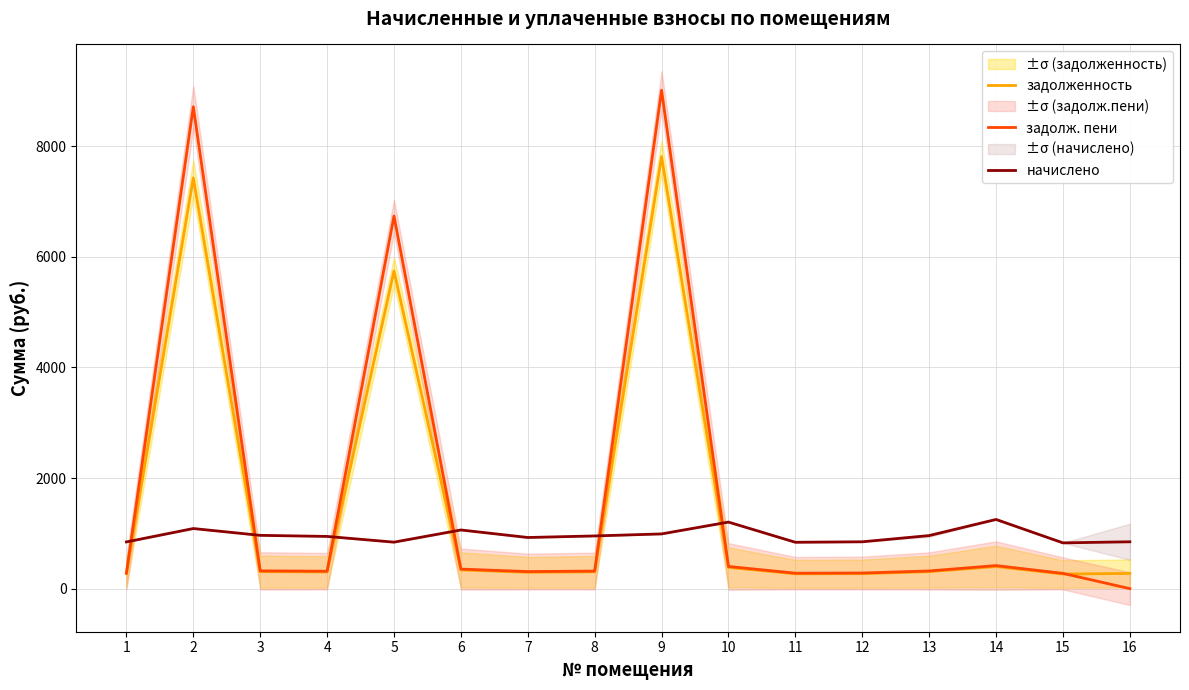

Rank the series by their average value, from highest to lowest.

задолж. пени, задолженность, начислено